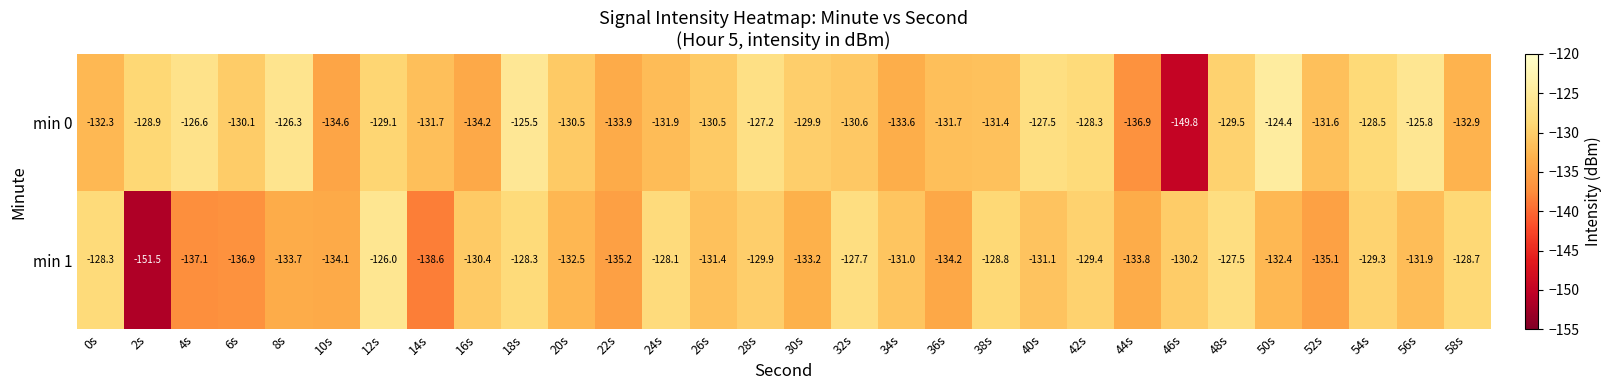

Where is min 0 nearest to the value -137?

44s